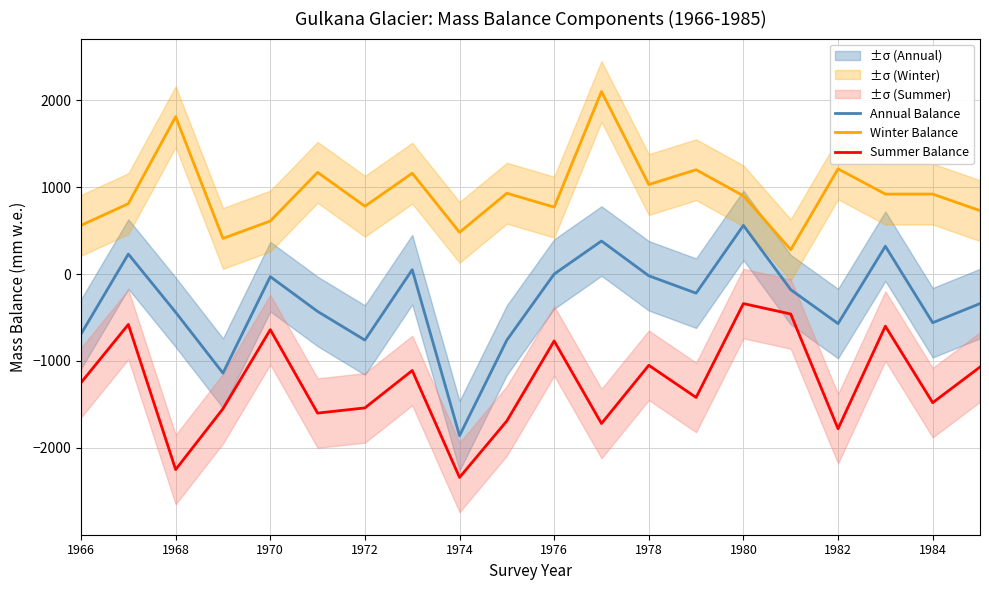

Is it true that Winter Balance equals 1244 at 1970?

False